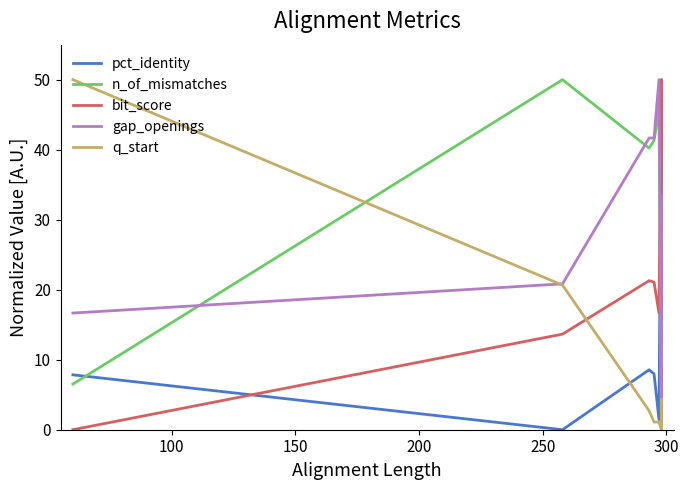

Is this an area chart (filled region under the line)?

No